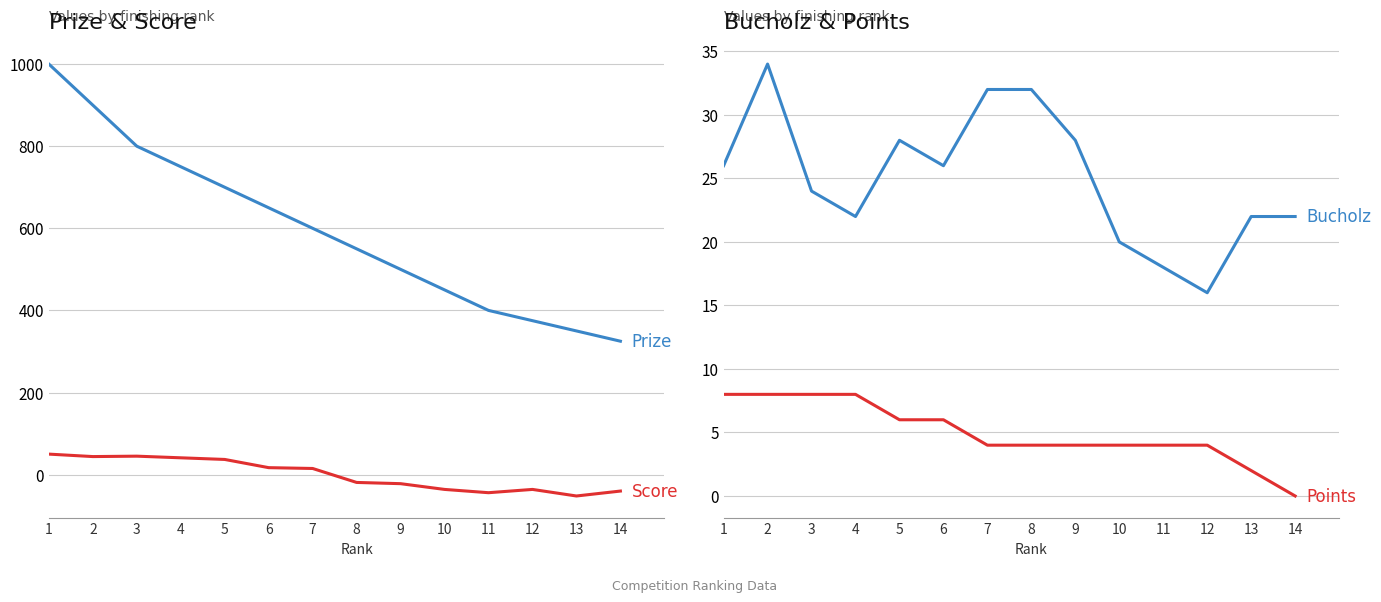

What is the maximum value shown in the chart?

1000